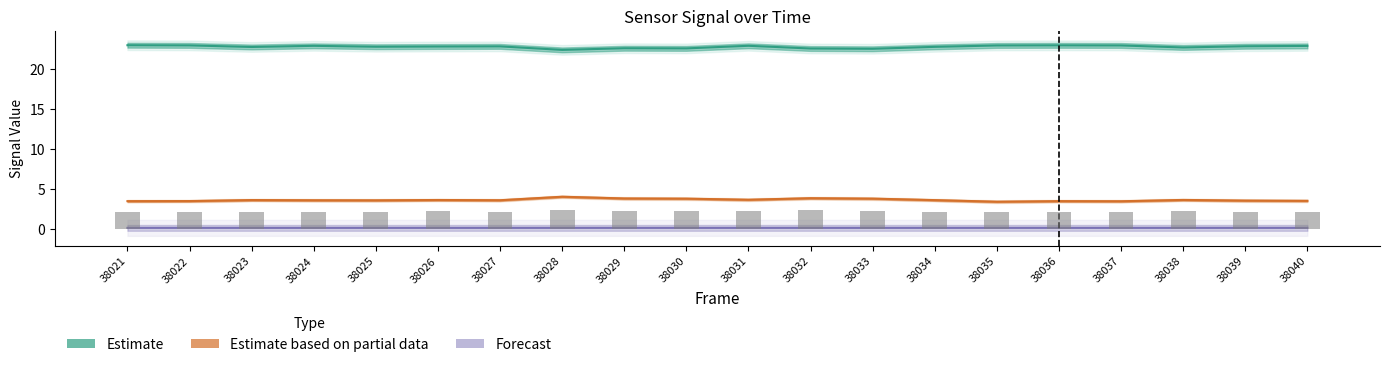

Are the bars grouped side by side (vs. stacked)?

Yes